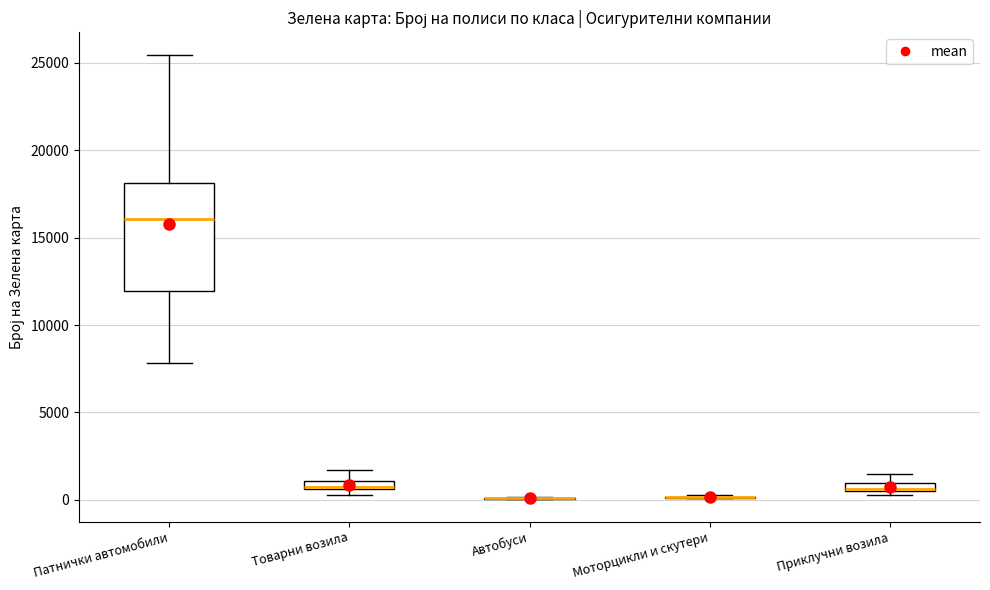

Which box is the tallest, from its lower edge to its upper edge?

Патнички автомобили